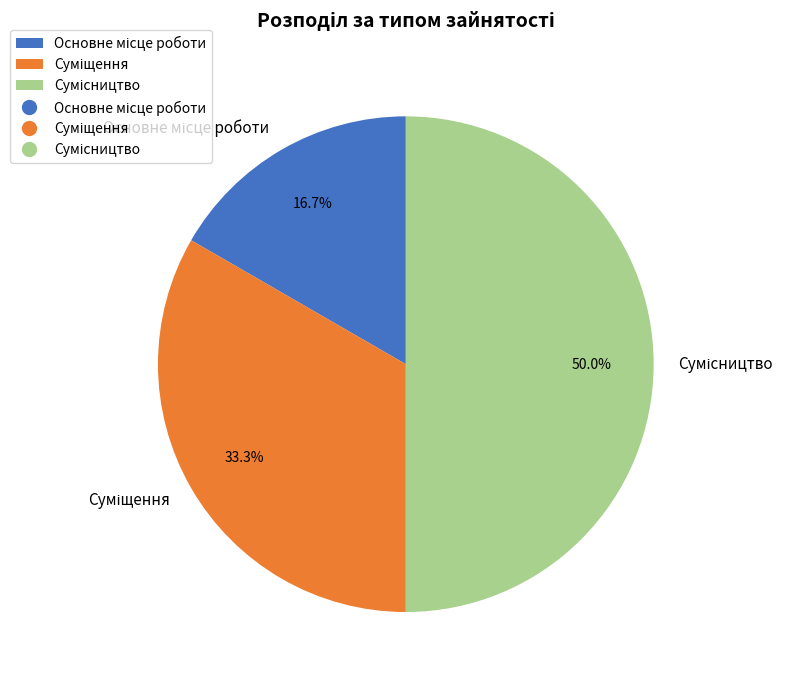

Between Сумісництво and Суміщення, which is larger?

Сумісництво